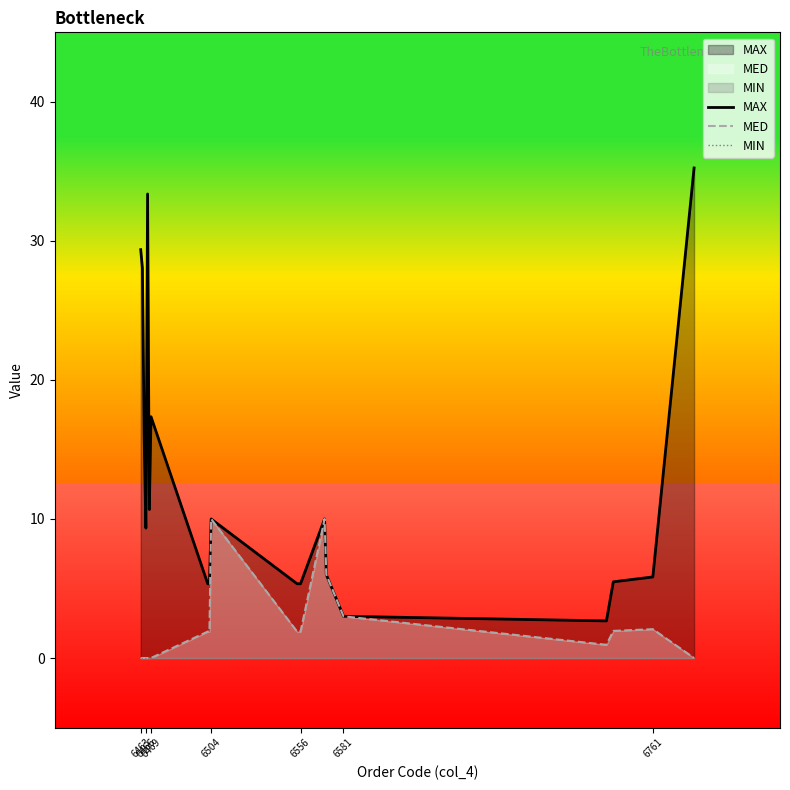

In MED, how many points are higher than both neighbors (excluding endpoints)?

3